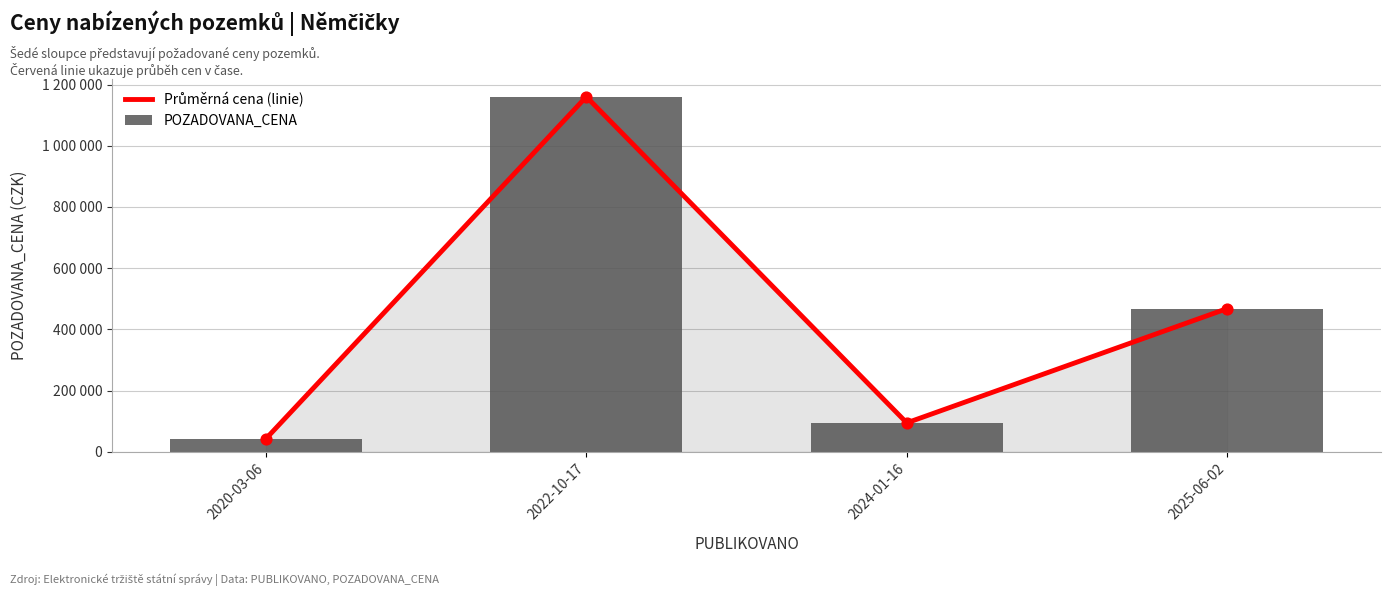

Is the value of POZADOVANA_CENA at 2020-03-06 greater than the value of Průměrná cena (linie) at 2025-06-02?

No